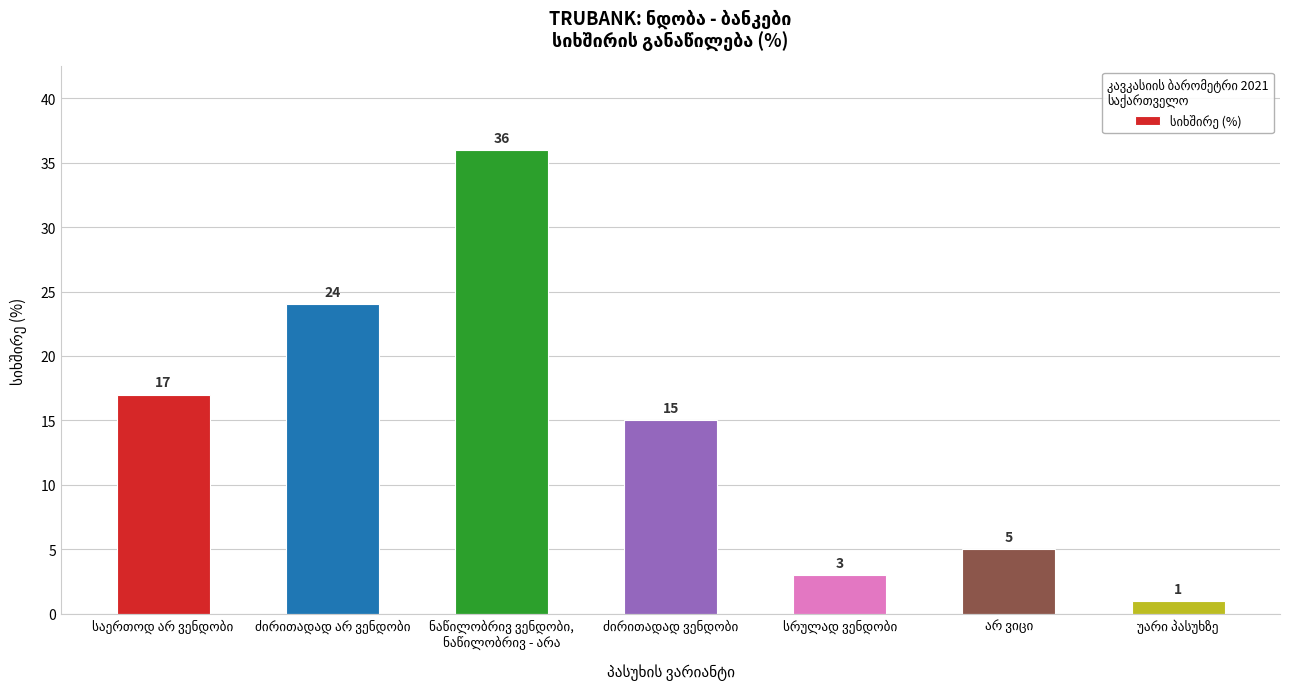

What is the difference between the maximum and minimum values?

35